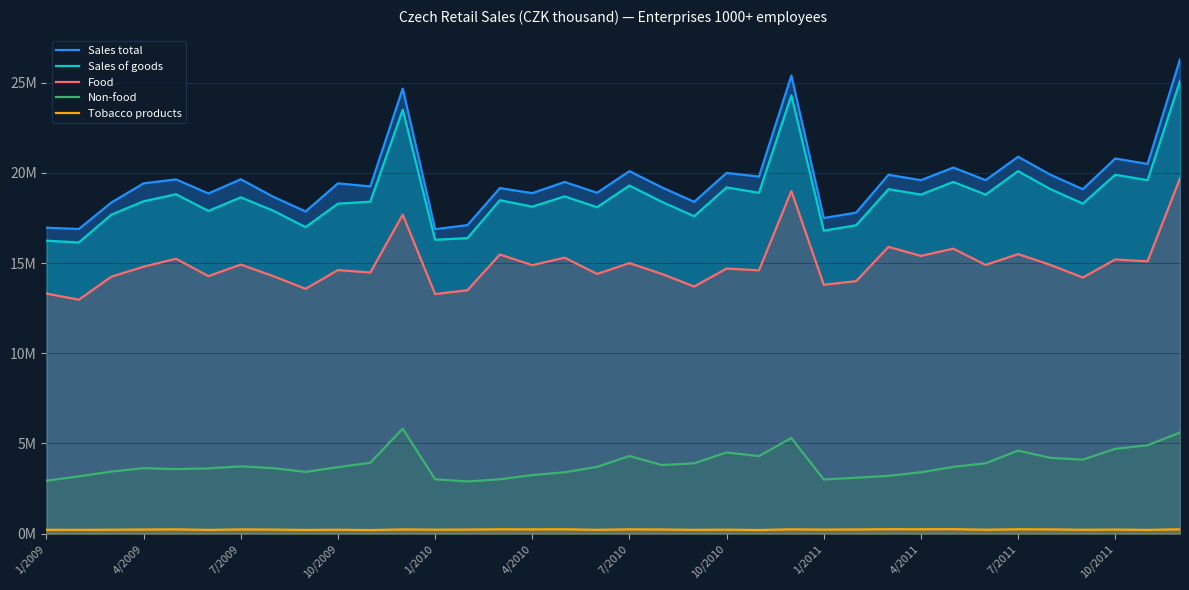

Which label corresponds to the smallest value in the chart?

7/2011